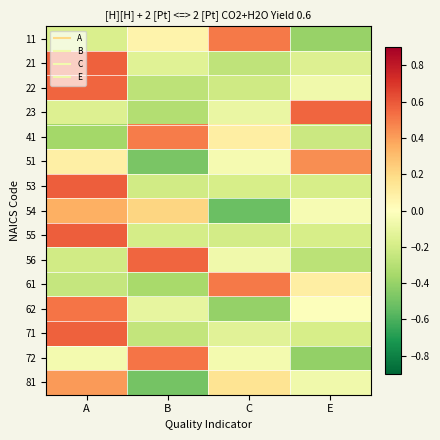

At E, list the series in order from smallest to largest.

72, 11, 56, 41, 55, 53, 71, 21, 22, 81, 54, 62, 61, 51, 23